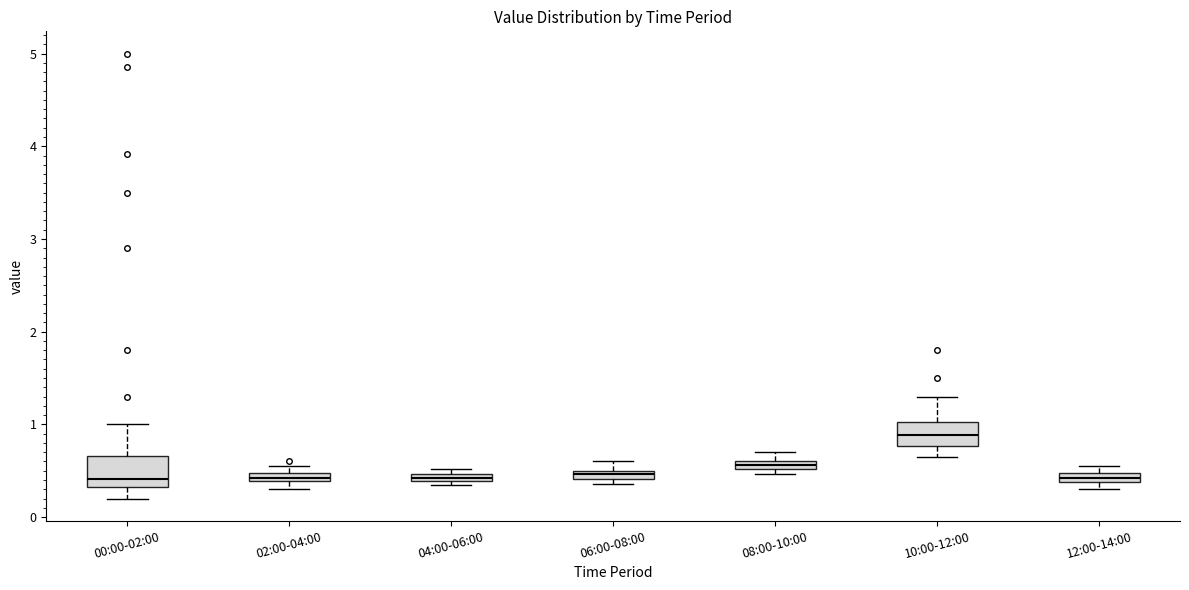

Where is the upper edge of the box for 04:00-06:00 on the y-axis? The values are not printed on the chart, so give them approximately, as read against the axis.

0.5